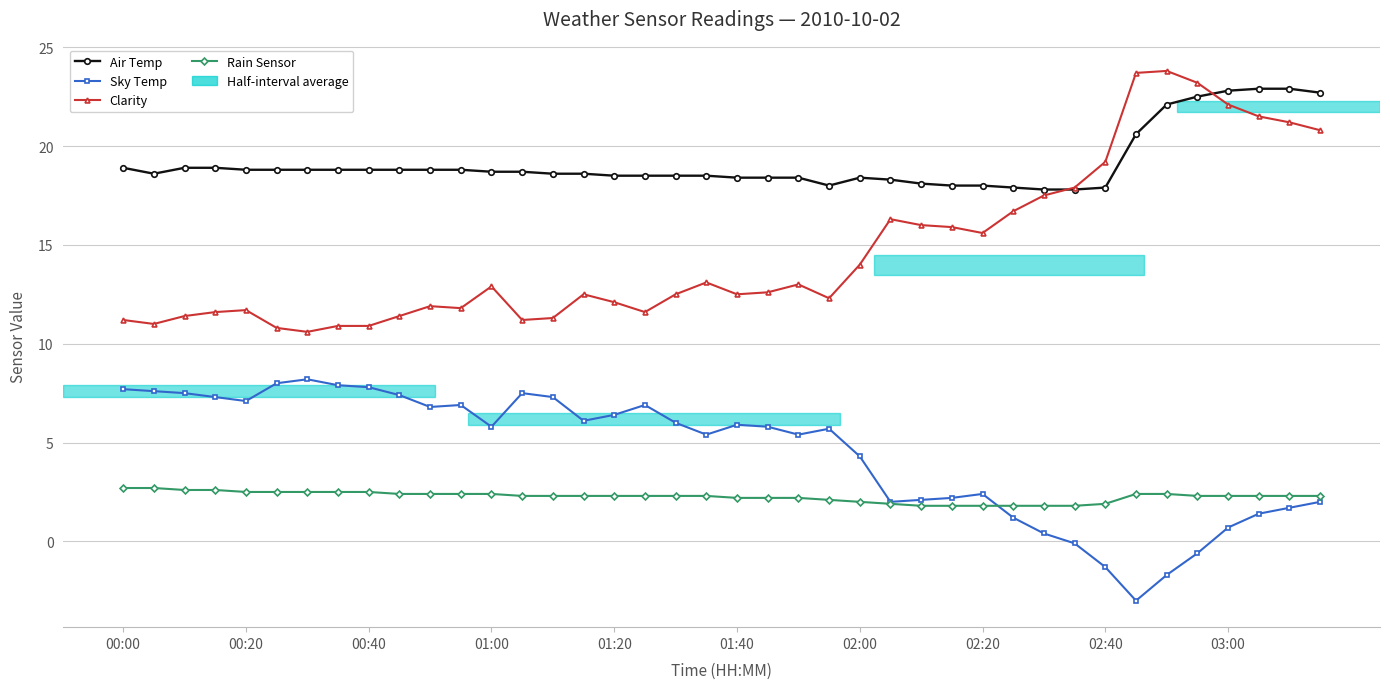

True or false: Sky Temp and Air Temp cross at least once.

False